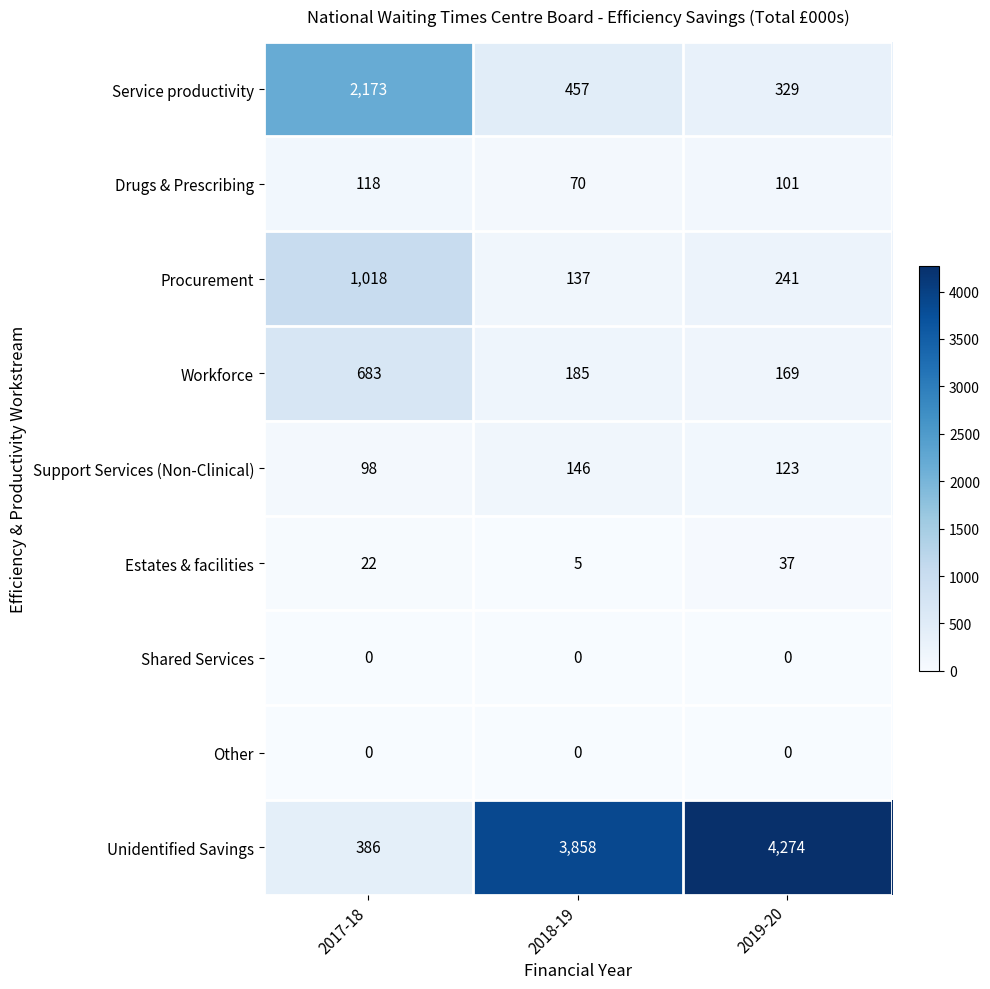

Read the Procurement value at 2017-18, to the nearest 10.

1020